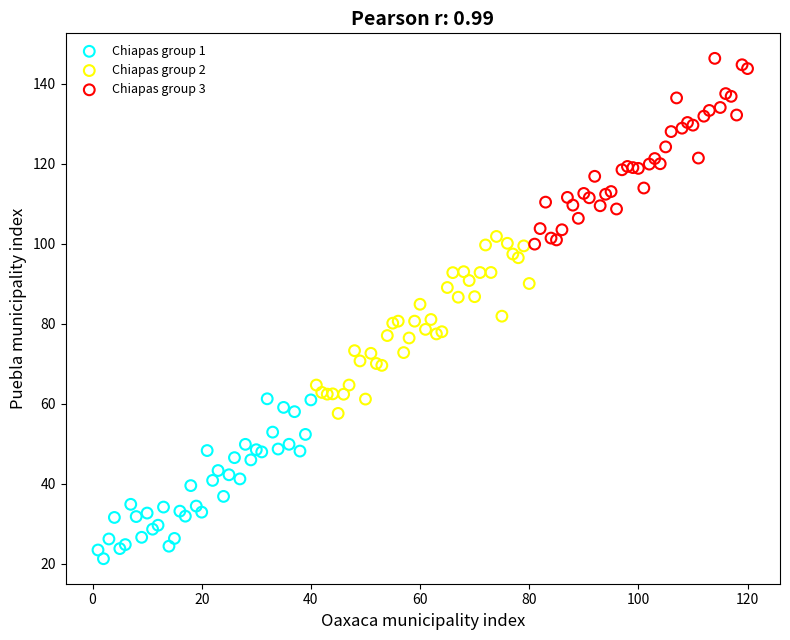

Which series contains the lowest Y value?

Chiapas group 1